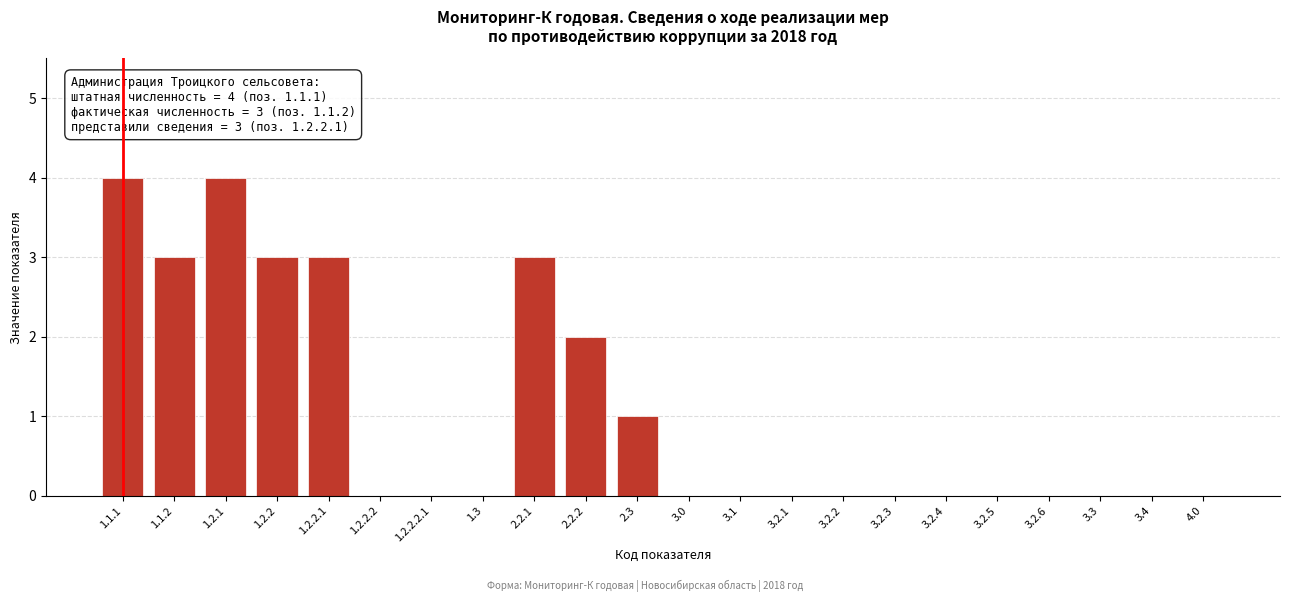

Reading left to right, extract all data points from this chart.

1.1.1=4	1.1.2=3	1.2.1=4	1.2.2=3	1.2.2.1=3	1.2.2.2=0	1.2.2.2.1=0	1.3=0	2.2.1=3	2.2.2=2	2.3=1	3.0=0	3.1=0	3.2.1=0	3.2.2=0	3.2.3=0	3.2.4=0	3.2.5=0	3.2.6=0	3.3=0	3.4=0	4.0=0